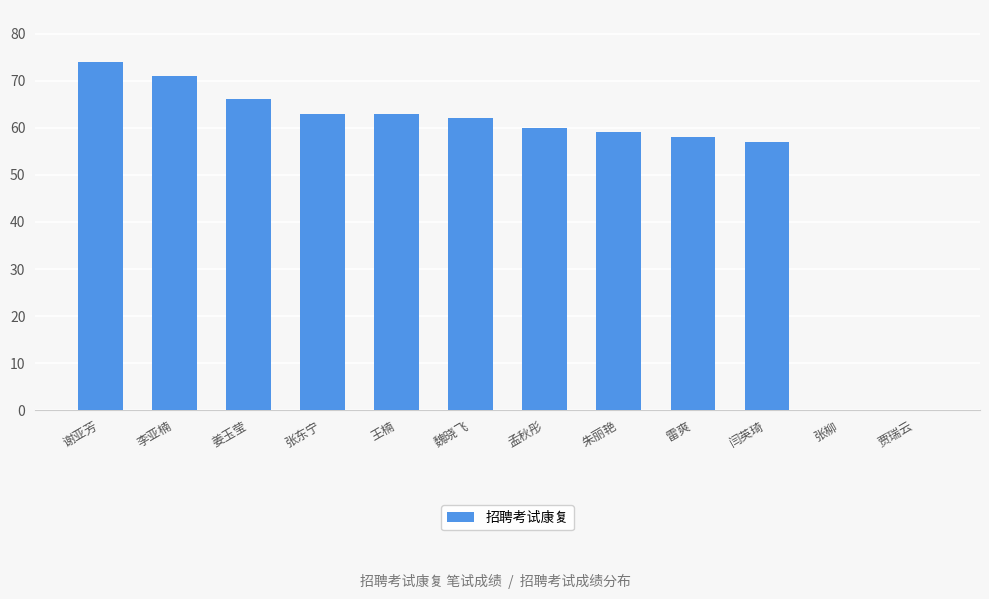

Which label corresponds to the largest value in the chart?

谢亚芳